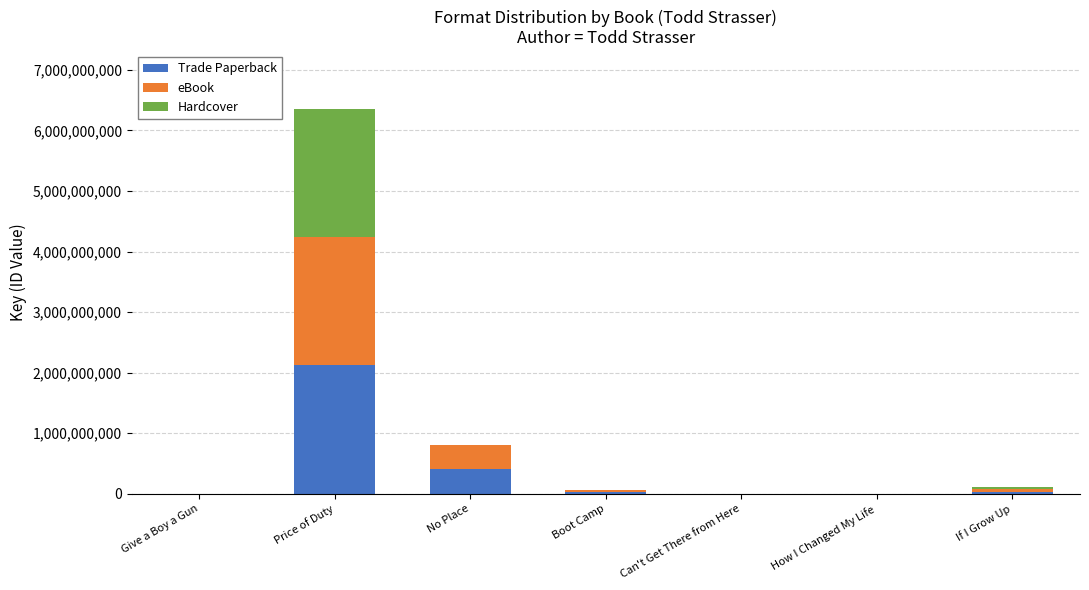

At which category is the sum across all series the highest?

Price of Duty